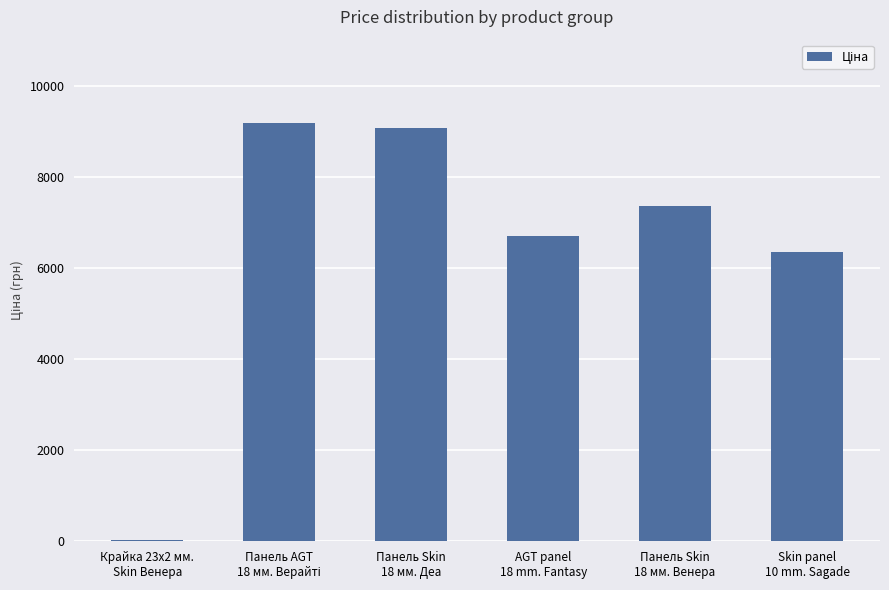

What is the sum of all values?

38744.0